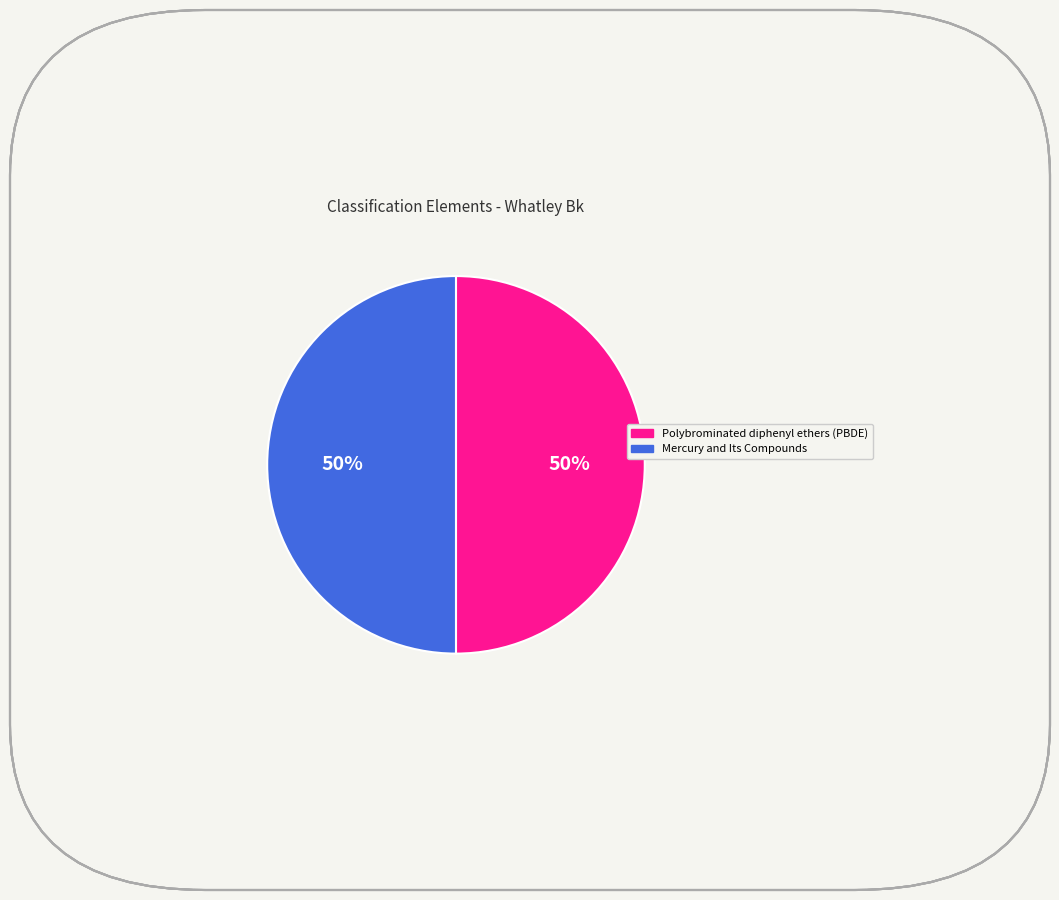

The Polybrominated diphenyl ethers (PBDE) slice represents 50% of the pie. True or false?

True